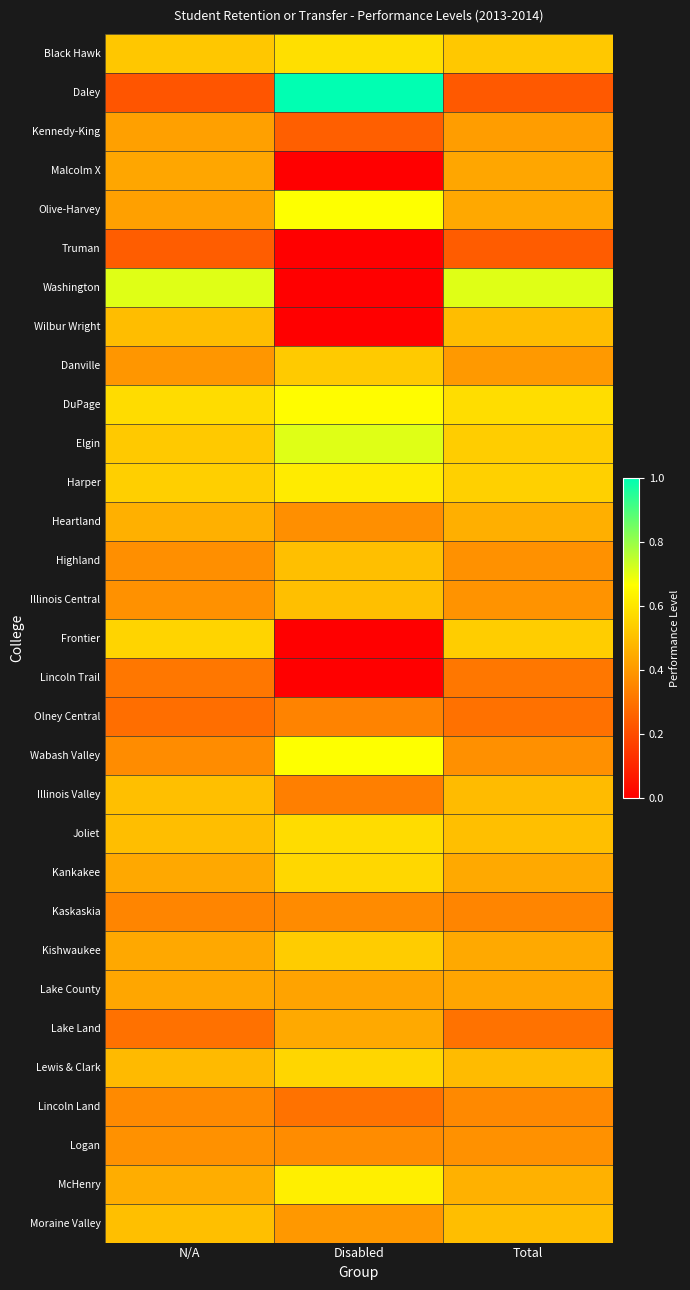

Rank the series by their maximum value, from lowest to highest.

Truman, Lincoln Trail, Olney Central, Lincoln Land, Kaskaskia, Logan, Kennedy-King, Lake County, Malcolm X, Lake Land, Heartland, Wilbur Wright, Highland, Illinois Central, Illinois Valley, Moraine Valley, Danville, Kishwaukee, Frontier, Lewis & Clark, Kankakee, Joliet, Black Hawk, Harper, McHenry, DuPage, Olive-Harvey, Wabash Valley, Washington, Elgin, Daley